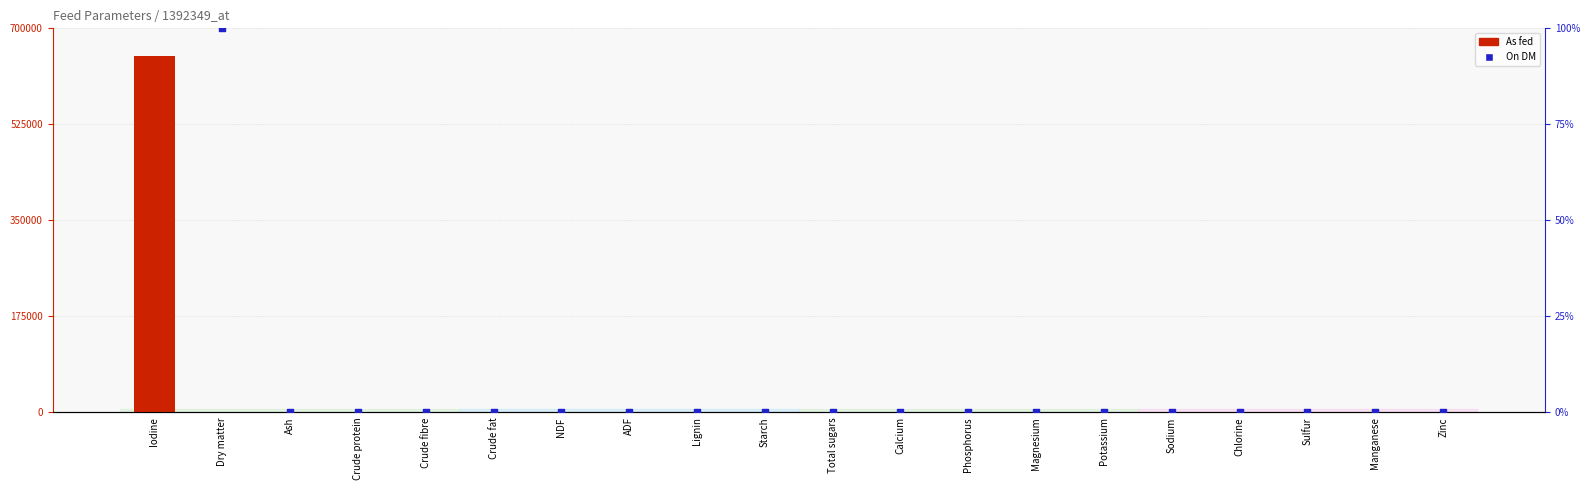

Which series contains the highest Y value?

On DM